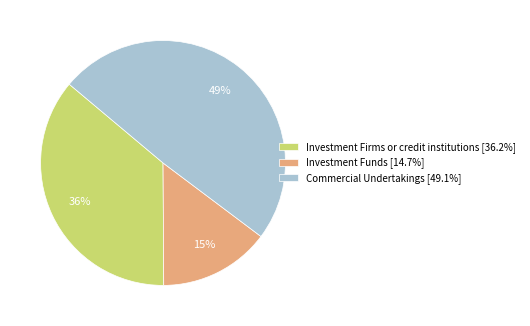

How many slices are in this pie chart?

3